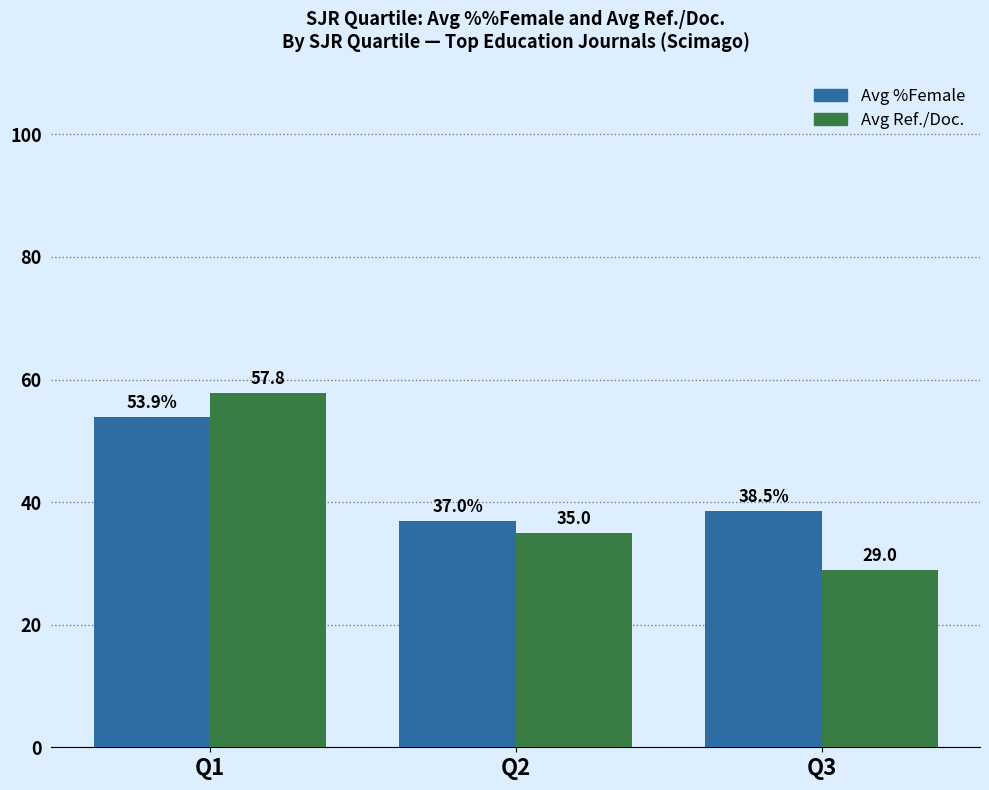

What is the value of the Avg %Female bar at the 1st from the left?

53.9